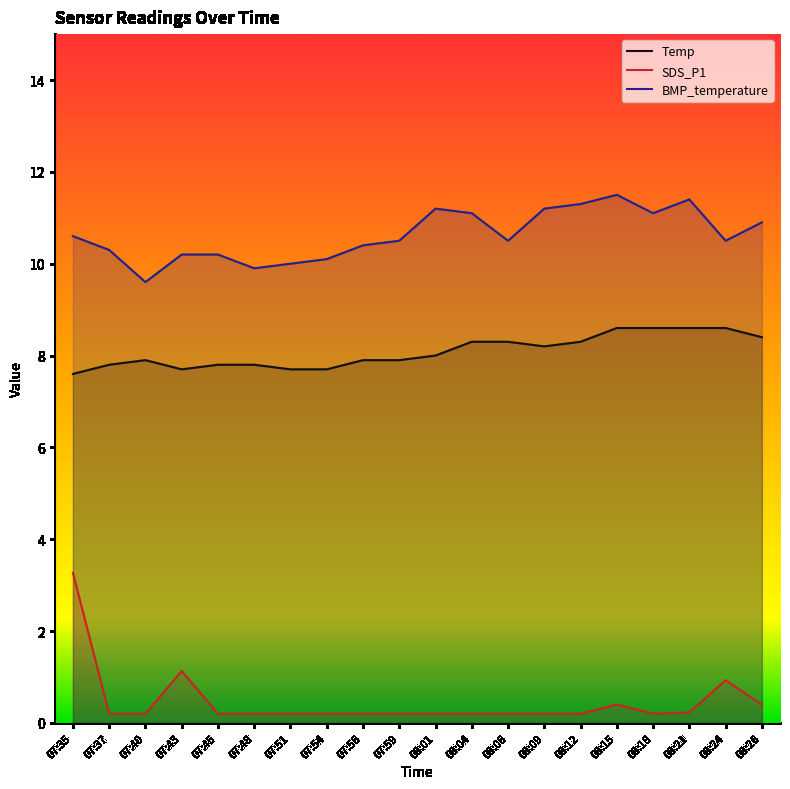

What is the total value across all series at 07:59?

18.6